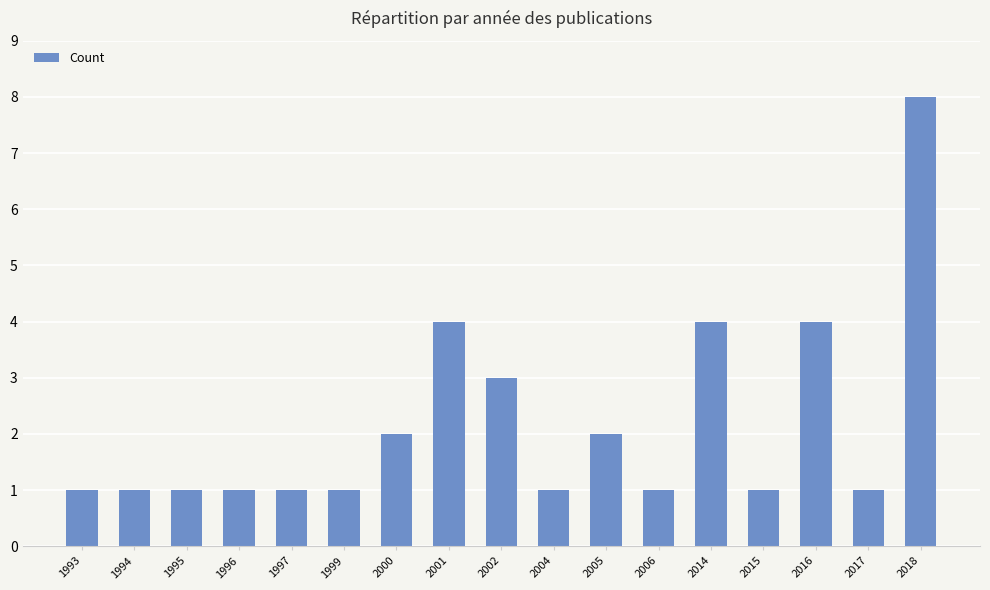

How many values are between 1 and 3?

13